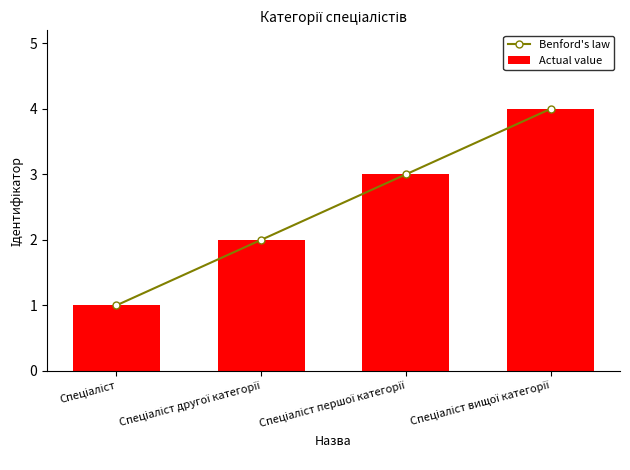

How many categories are shown in the chart?

4